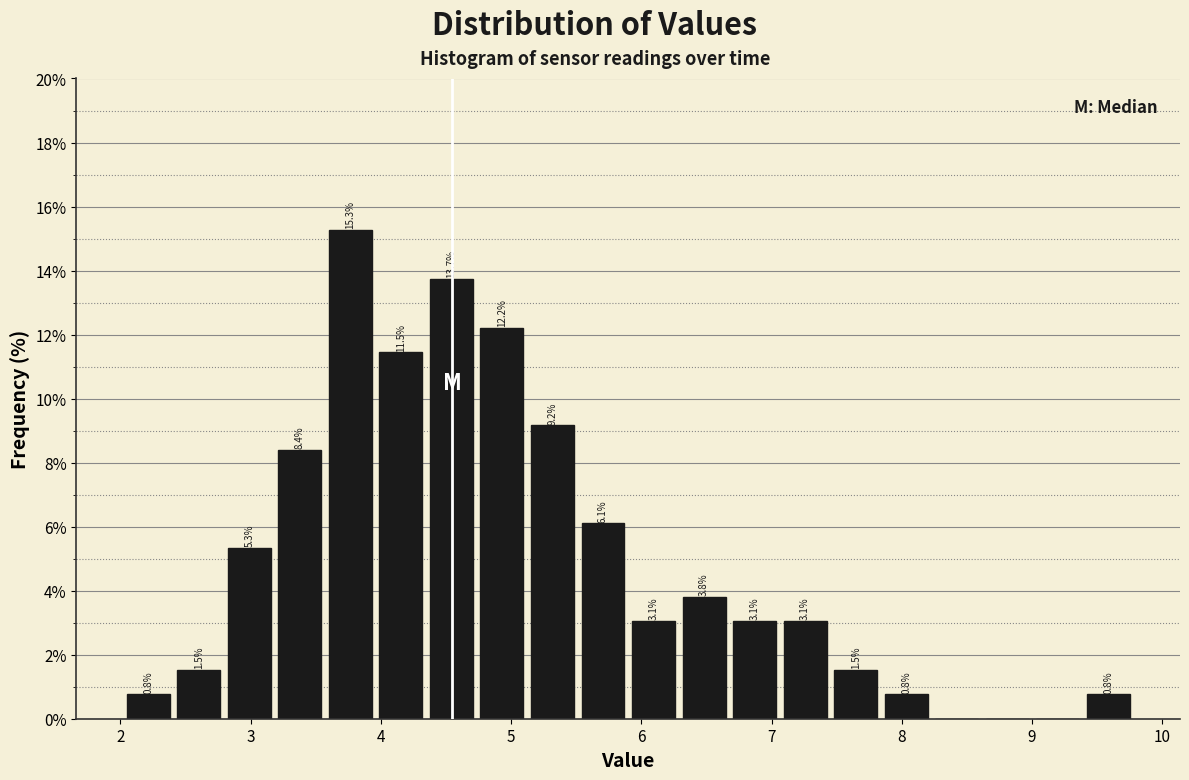

Around what value on the x-axis is the tallest bar? Give the approximate position of its centre, as read against the axis.

3.8